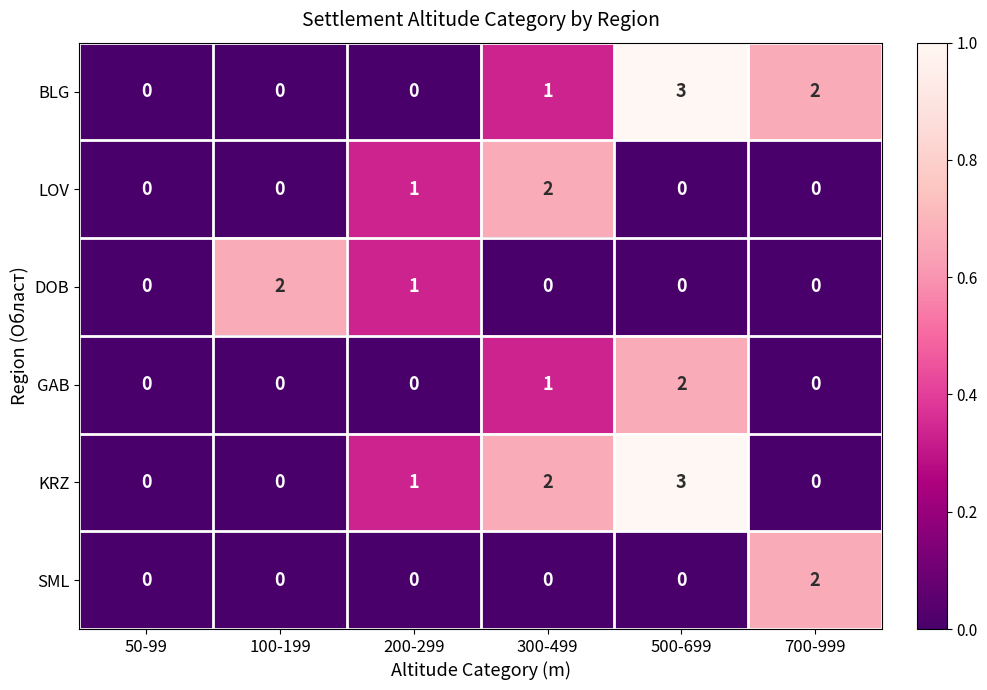

Which category has the highest value in the DOB series?

100-199